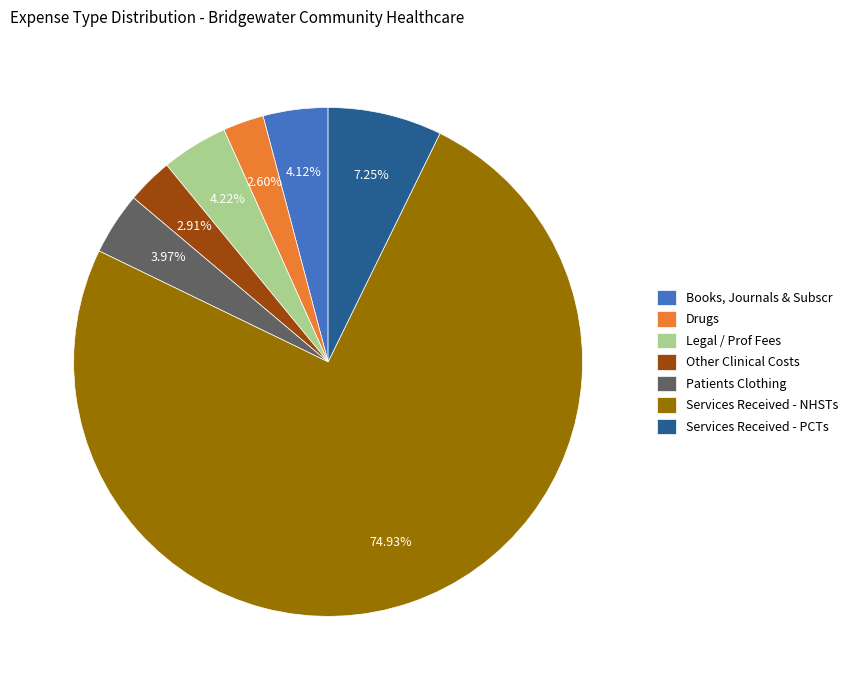

How many segments does this pie chart have?

7